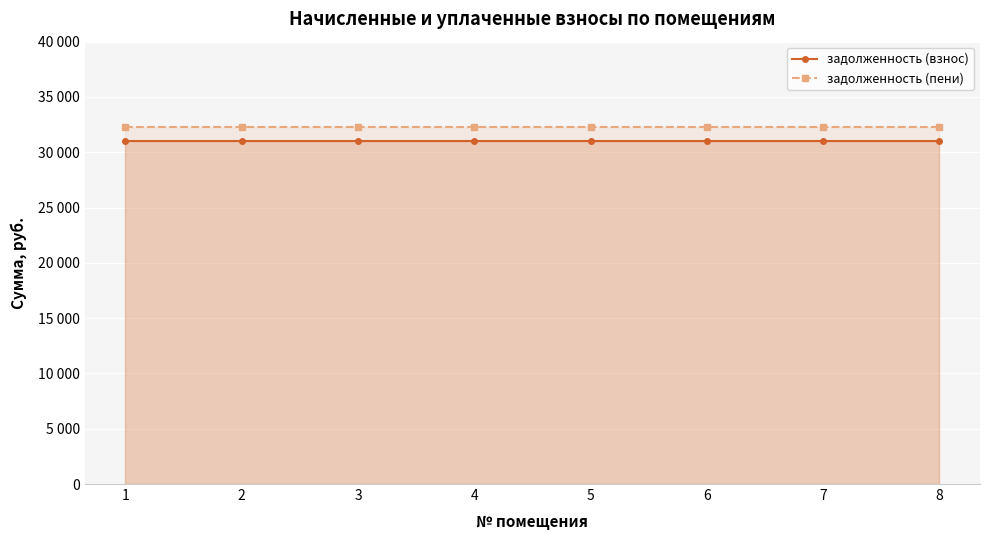

What are all the series names shown in the legend?

задолженность (взнос), задолженность (пени)